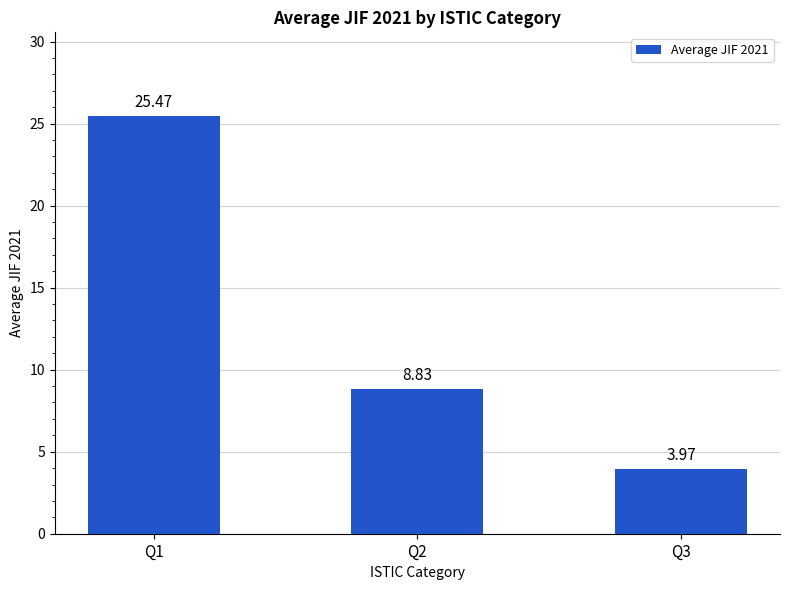

List the labels in order of value, largest first.

Q1, Q2, Q3